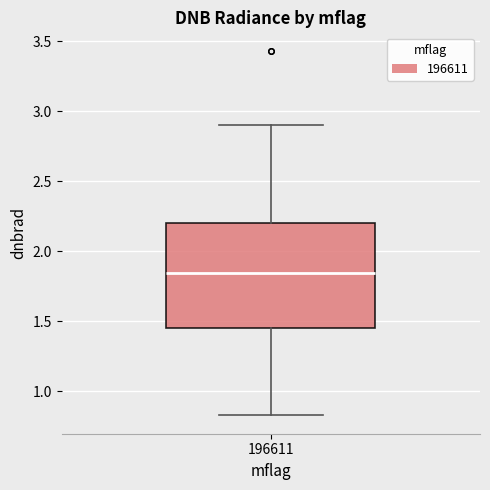

Transcribe this box plot: give where the median line is, the range the box spans, and where the two whiskers end, as read against the y-axis. The values are not printed on the chart, so give them approximately, as read against the axis.

median 1.85, box 1.45 to 2.20, whiskers 0.85 to 2.90